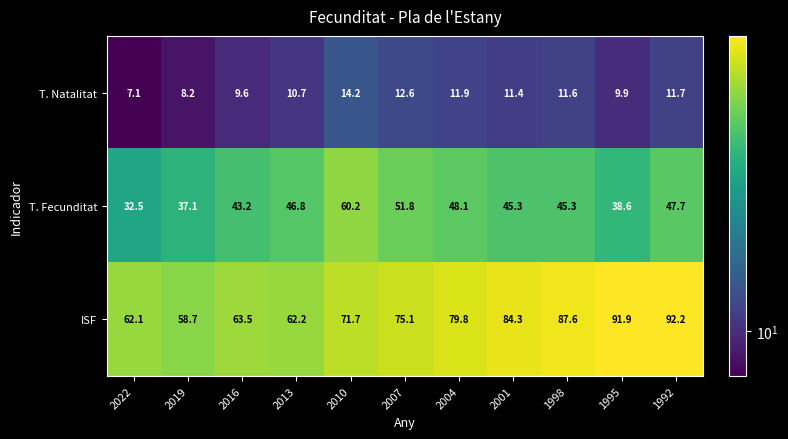

At 2001, list the series in order from smallest to largest.

T. Natalitat, T. Fecunditat, ISF